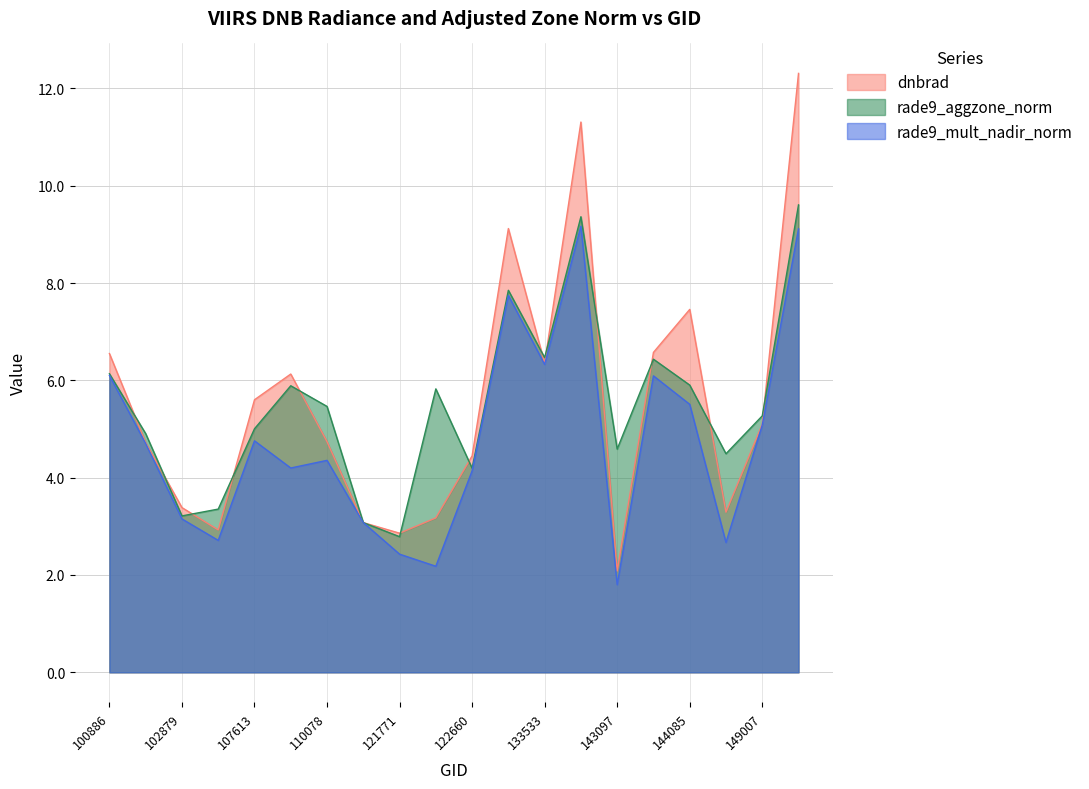

At which category does rade9_mult_nadir_norm reach its first local valley?

103364